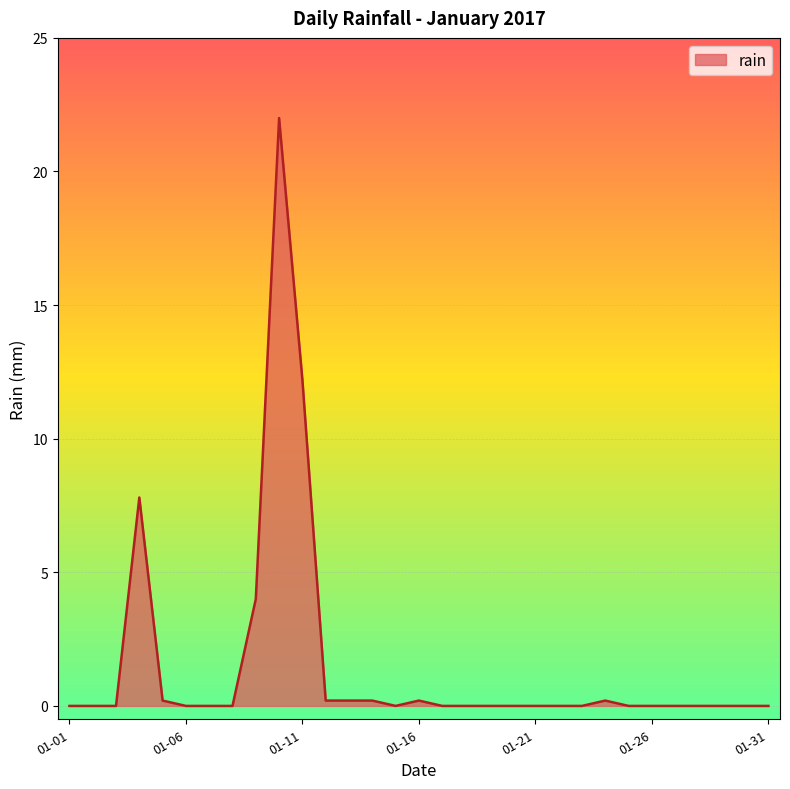

What is the greatest value displayed?

22.0